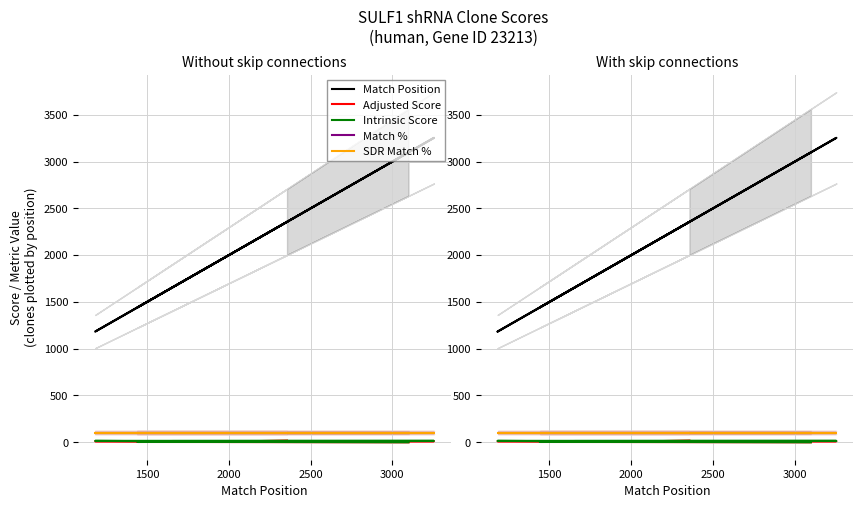

True or false: Adjusted Score and Match % cross at least once.

False